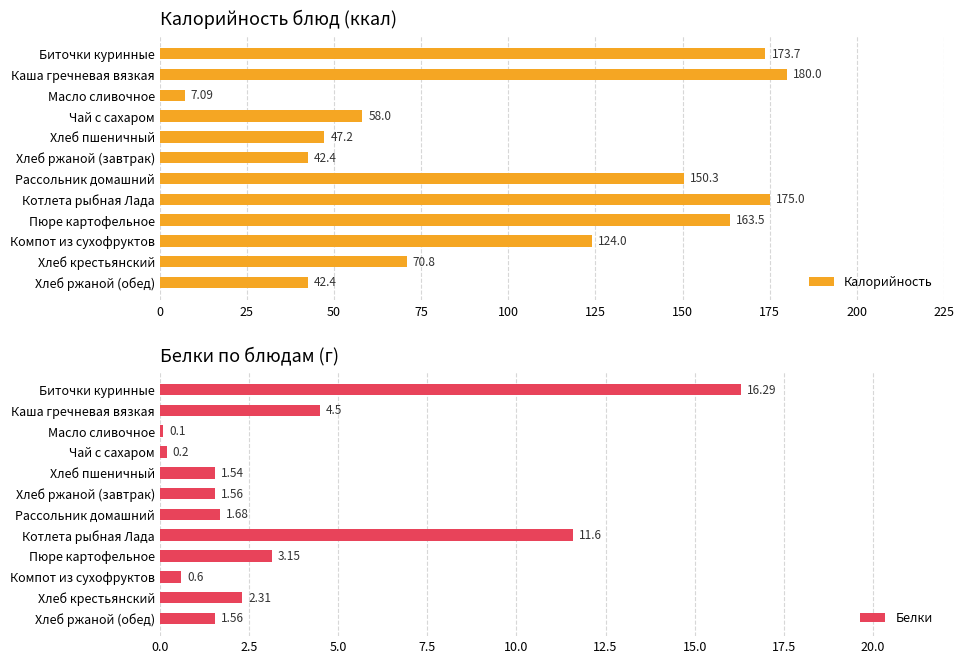

What is the difference between the maximum and second lowest values in the Калорийность series?

137.6